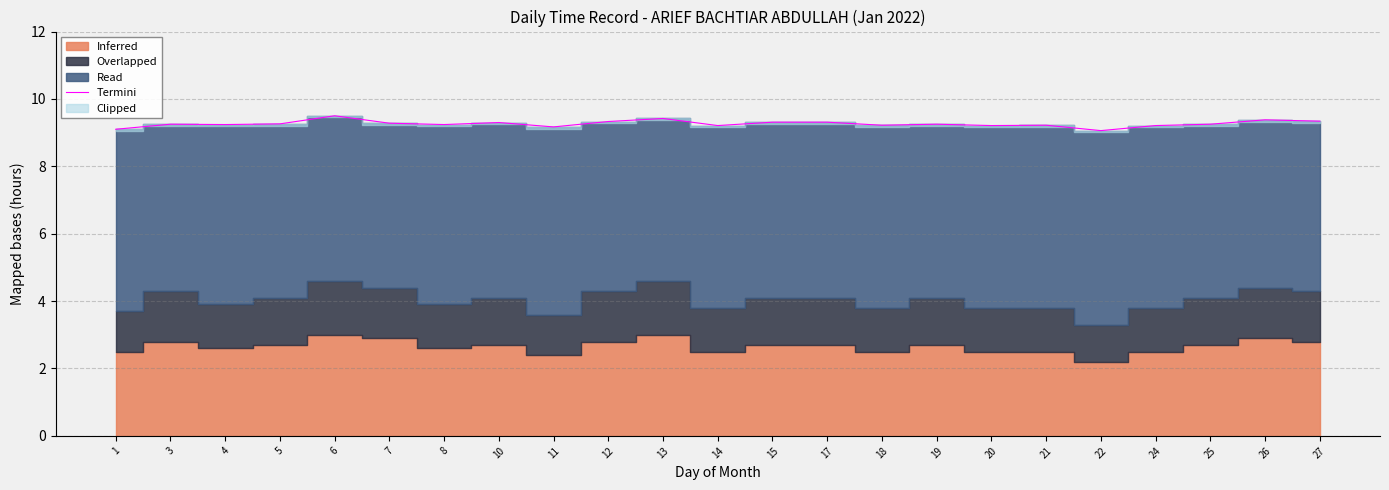

Reading left to right, transcribe all the data shown in this chart.

9.1	9.2	9.2	9.3	9.5	9.3	9.2	9.3	9.2	9.3	9.4	9.2	9.3	9.3	9.2	9.2	9.2	9.2	9.1	9.2	9.2	9.4	9.3